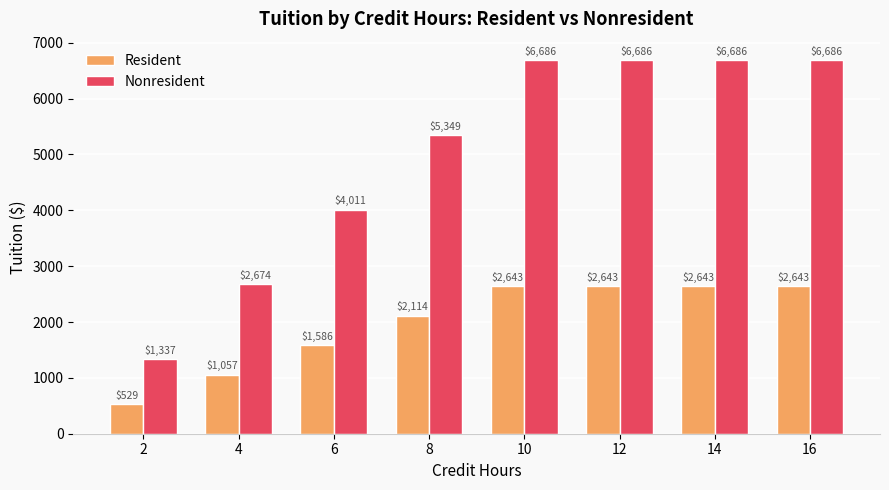

Between 6 and 8, which series saw the biggest shift?

Nonresident